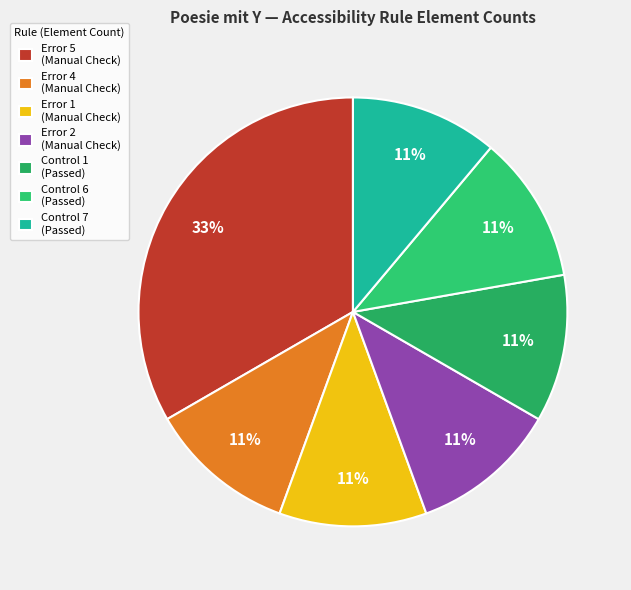

How many segments does this pie chart have?

7